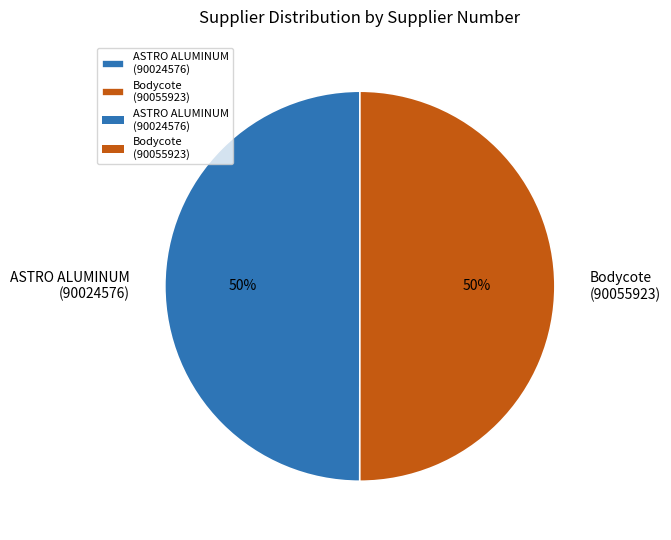

What is the ratio of the value at Bodycote (90055923) to the value at ASTRO ALUMINUM (90024576)?

1.0